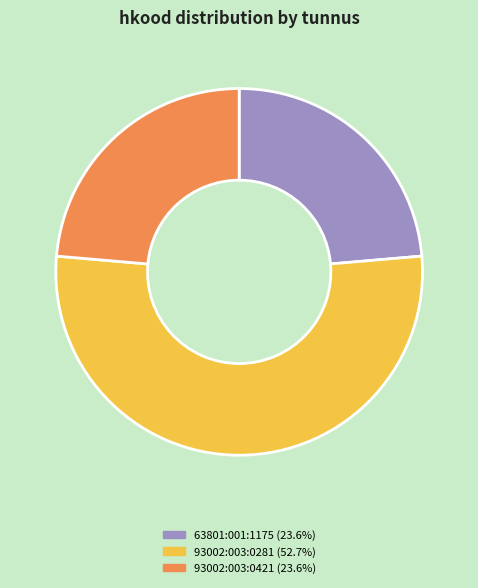

Is 63801:001:1175 the majority of the pie?

No